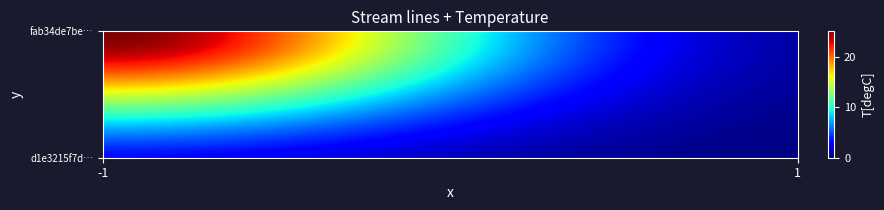

How many data points does each series have?

2